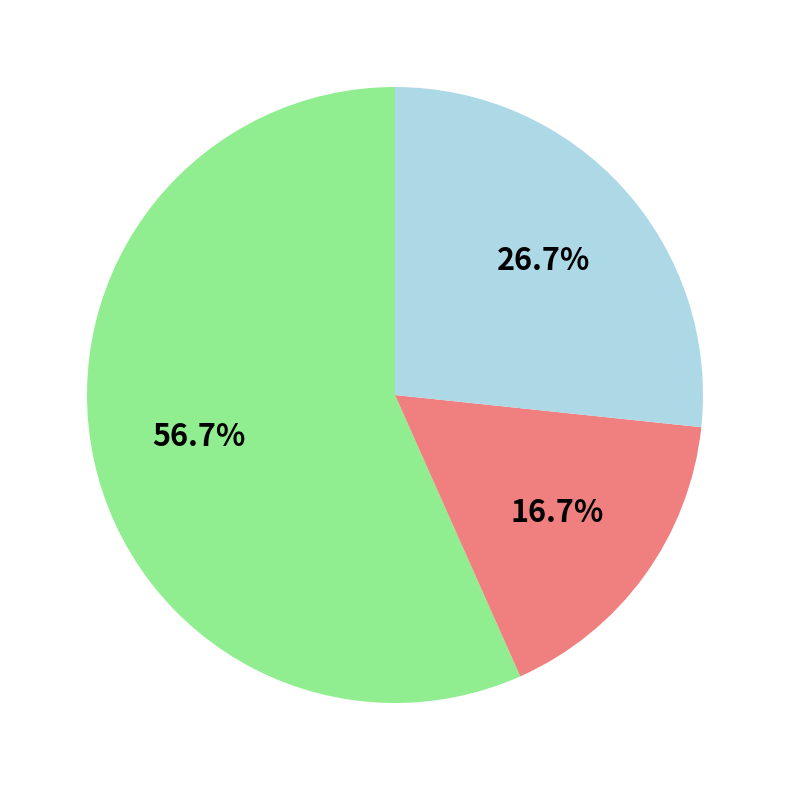

Does any single category account for the majority?

Yes